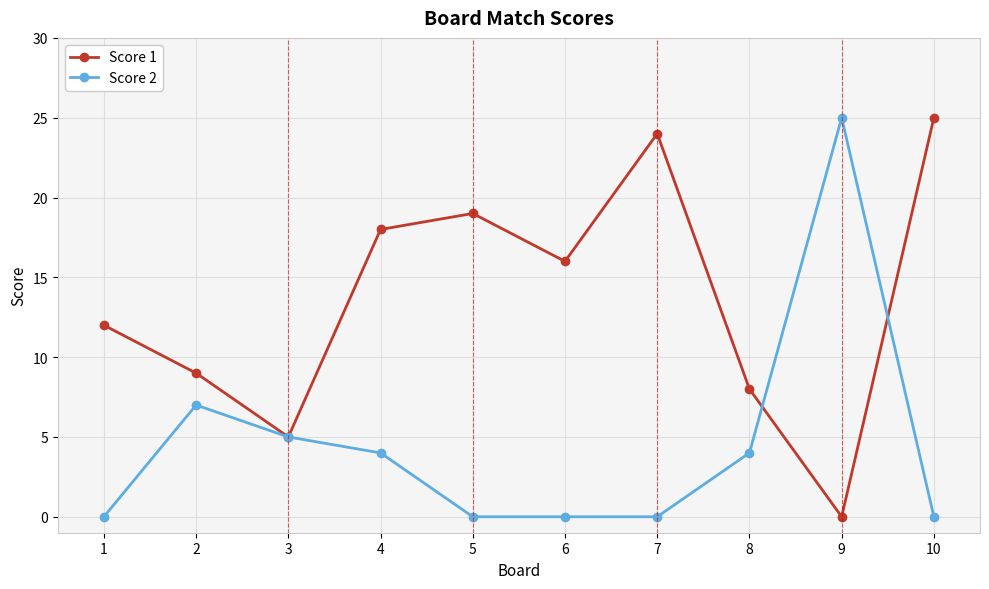

How many positive values does the Score 1 series have?

9